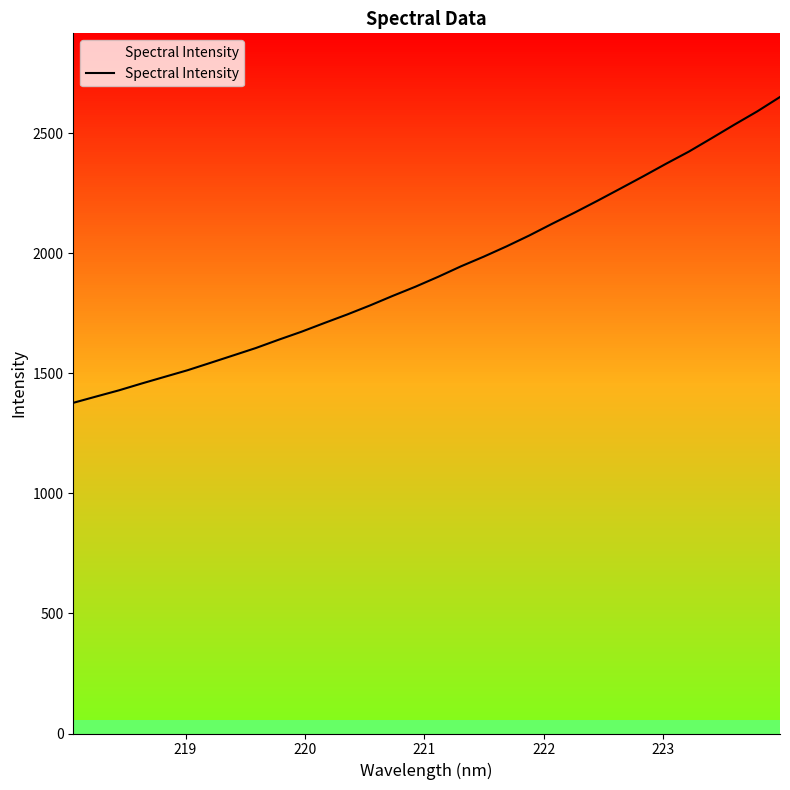

What is the smallest value displayed?

1377.0